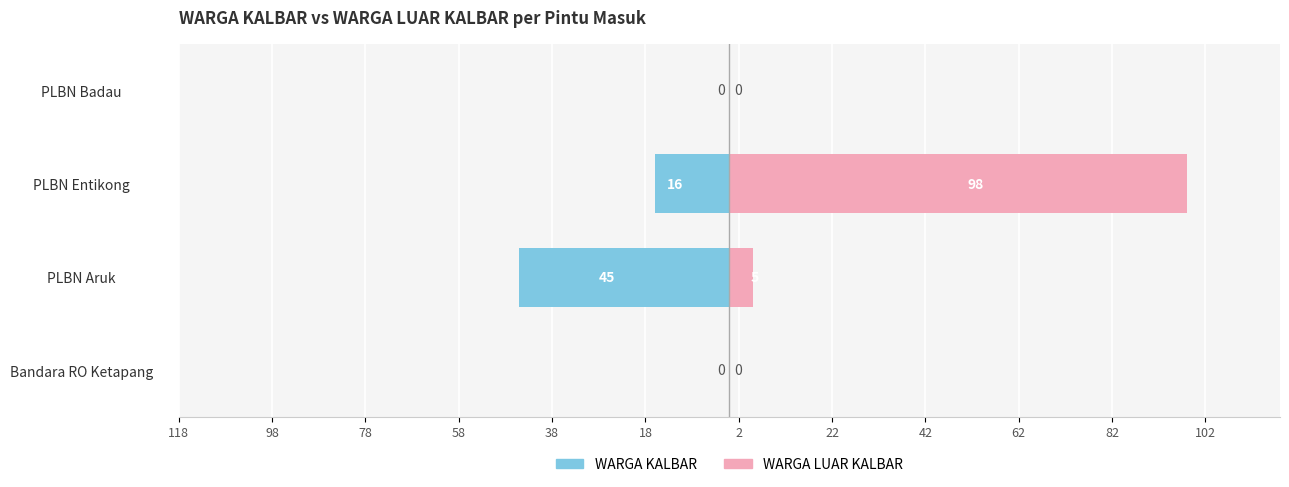

List the series in order of their peak value, highest first.

WARGA LUAR KALBAR, WARGA KALBAR